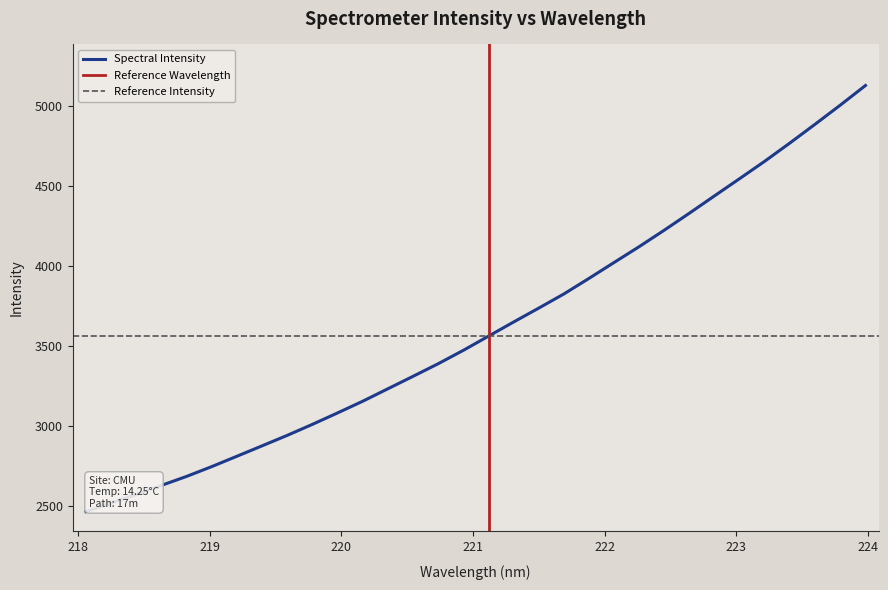

Reading right to left, extract all data points from this chart.

5126.4	5004.1	4885.3	4768.4	4654.7	4546.0	4438.3	4330.1	4223.9	4120.9	4022.0	3922.5	3825.1	3736.7	3649.9	3561.5	3473.0	3389.3	3310.7	3233.0	3155.2	3082.2	3010.8	2942.1	2876.6	2811.5	2747.0	2685.7	2629.6	2572.9	2519.5	2465.3